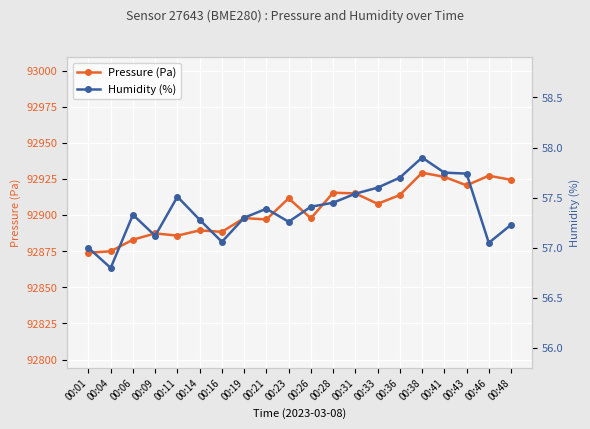

At which label does Pressure (Pa) reach its minimum?

00:01